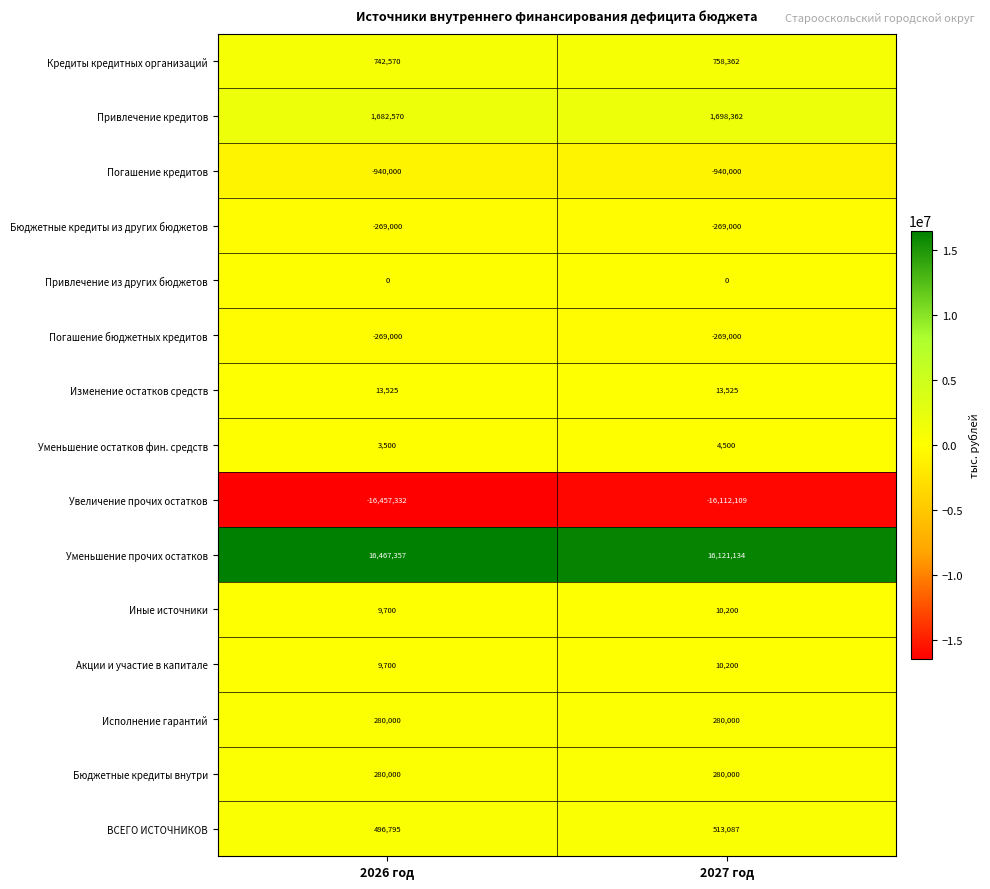

List the labels in order of ВСЕГО ИСТОЧНИКОВ value, largest first.

2027 год, 2026 год